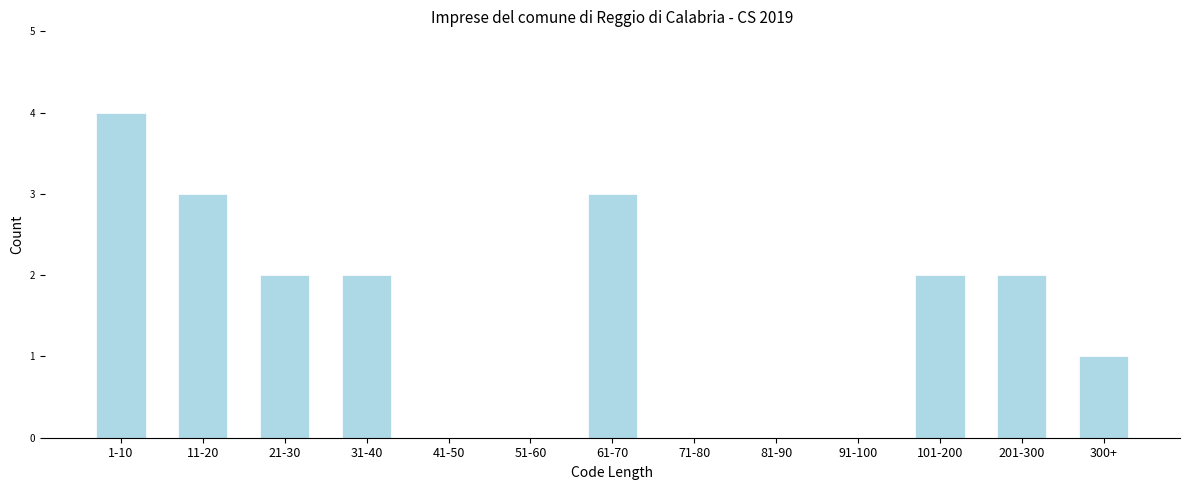

Reading left to right, extract all data points from this chart.

1-10=4	11-20=3	21-30=2	31-40=2	41-50=0	51-60=0	61-70=3	71-80=0	81-90=0	91-100=0	101-200=2	201-300=2	300+=1